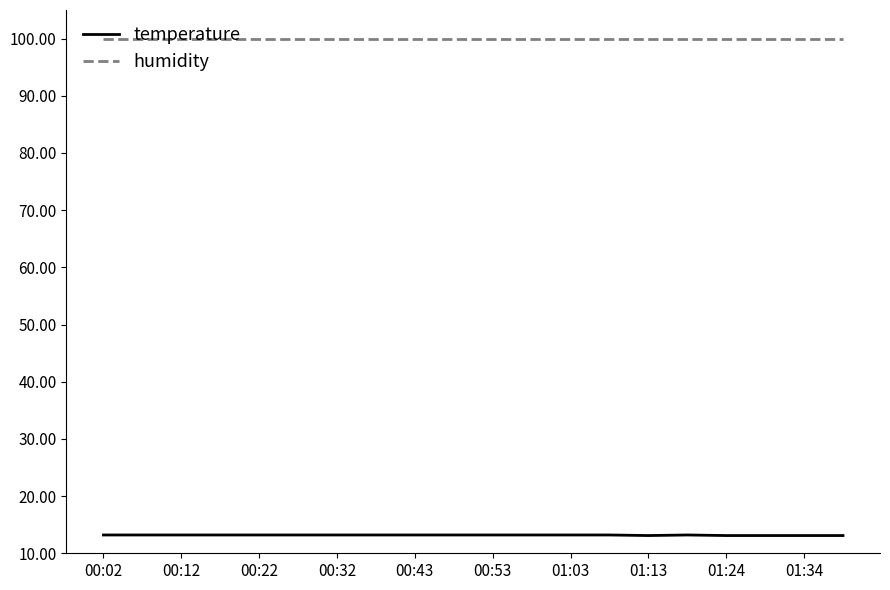

True or false: temperature and humidity intersect in this chart.

False